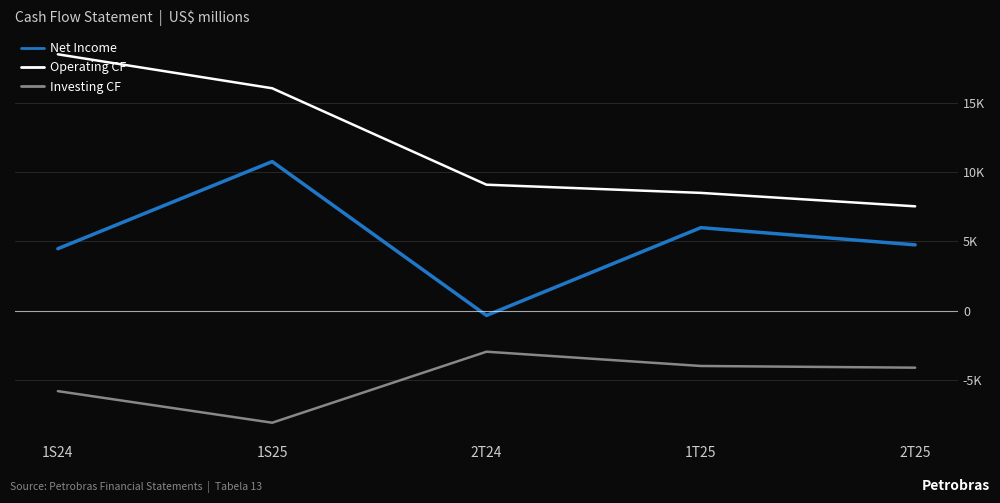

At which category is the sum across all series the highest?

1S25